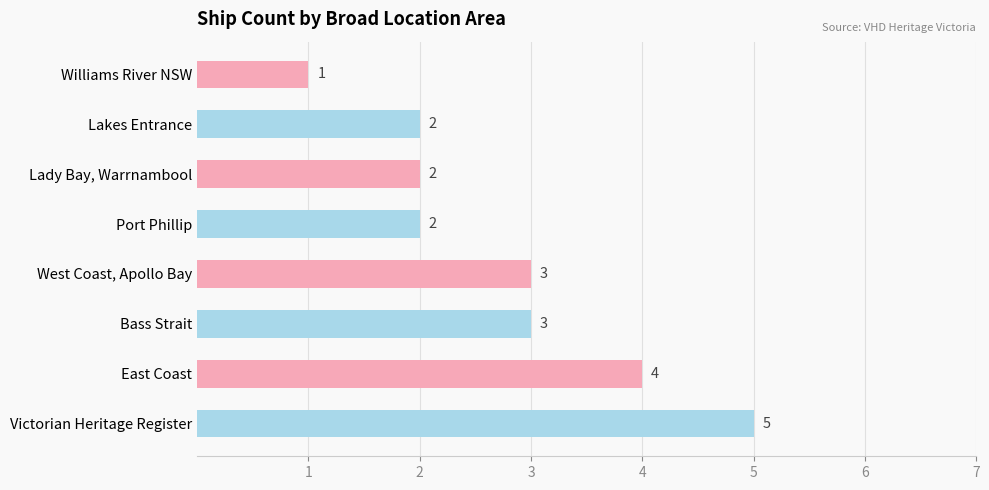

How many categories are shown in the chart?

8